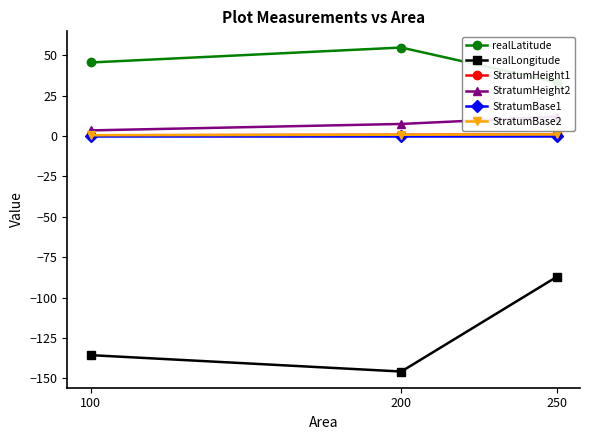

How many data points does each series have?

3